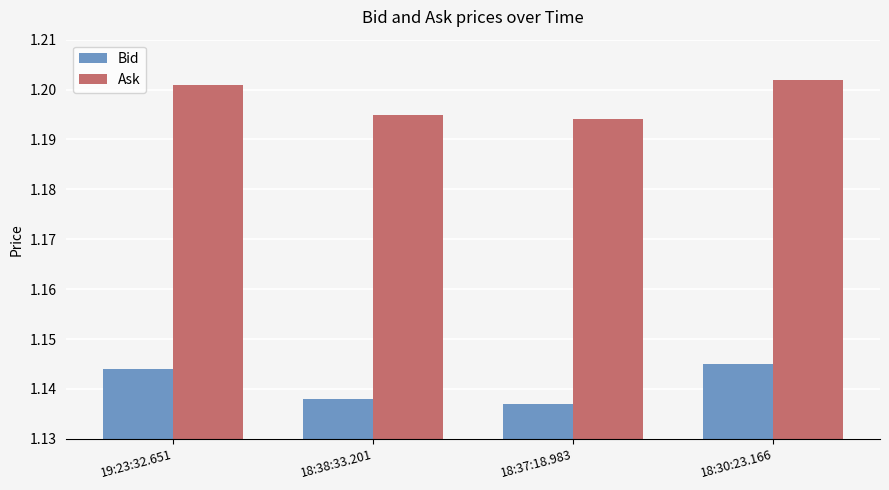

What position from the left is 18:37:18.983?

3